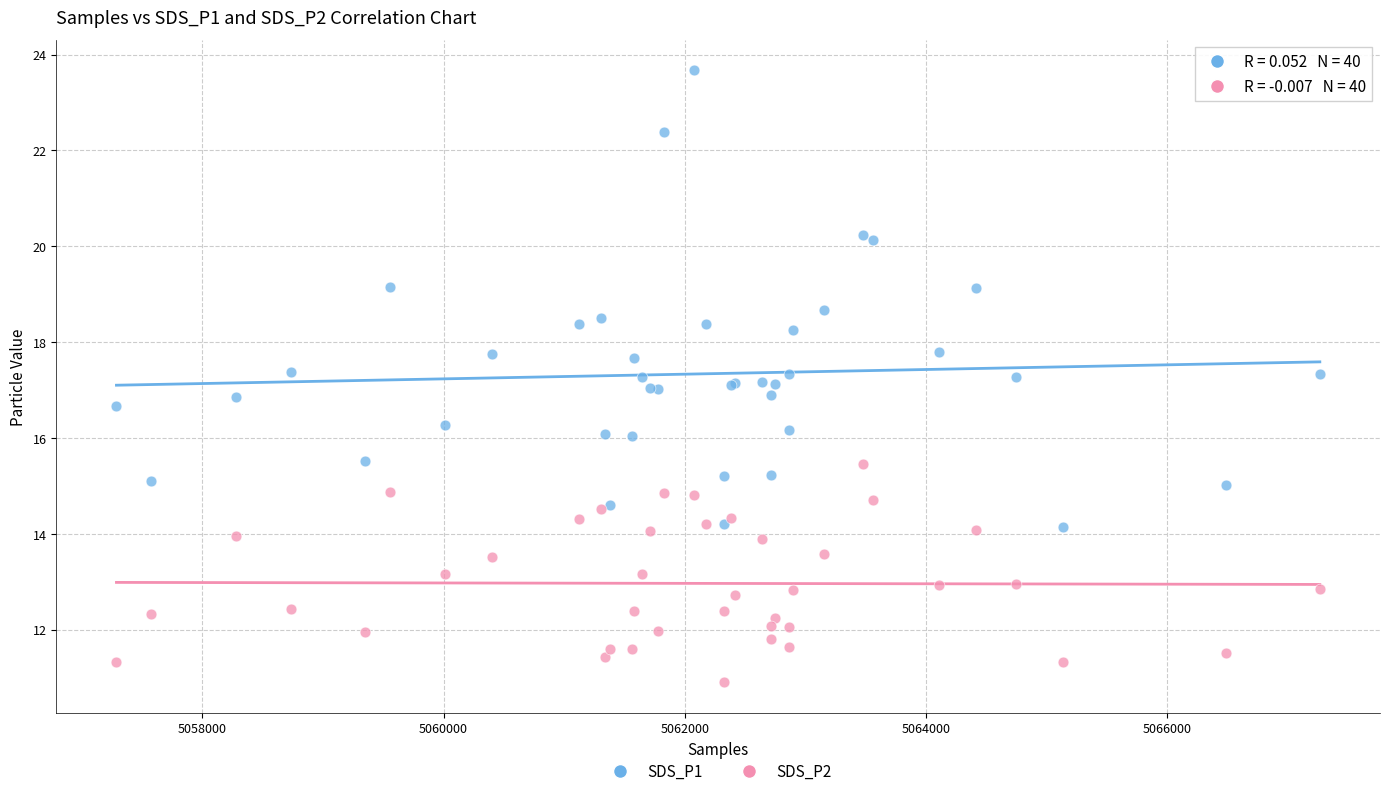

Which series has the widest spread of Y values?

SDS_P1